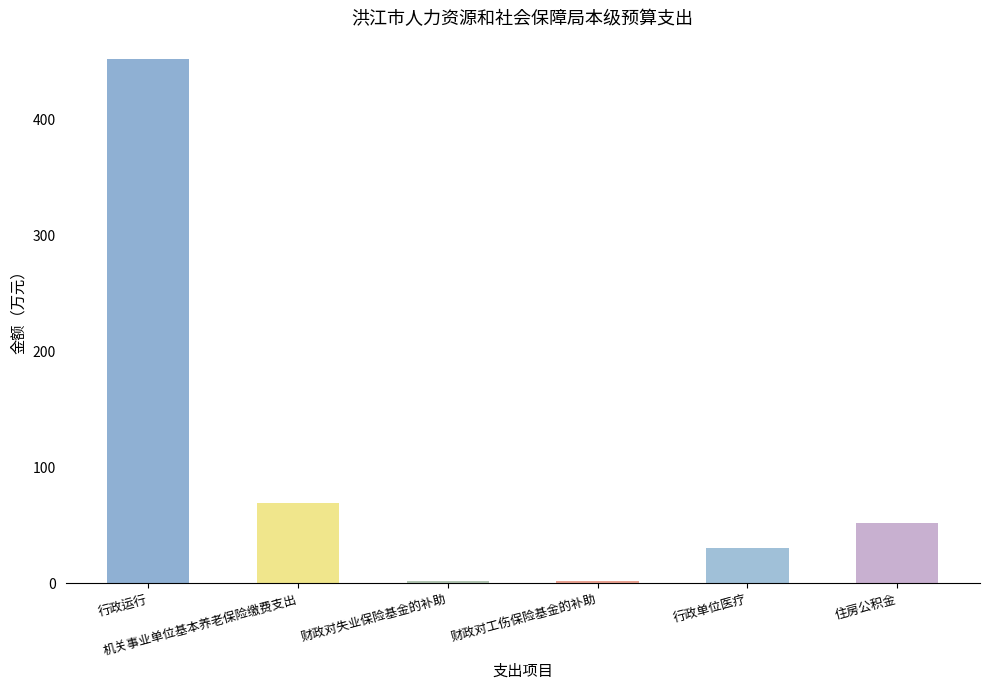

What is the difference between the maximum and minimum values?

451.0